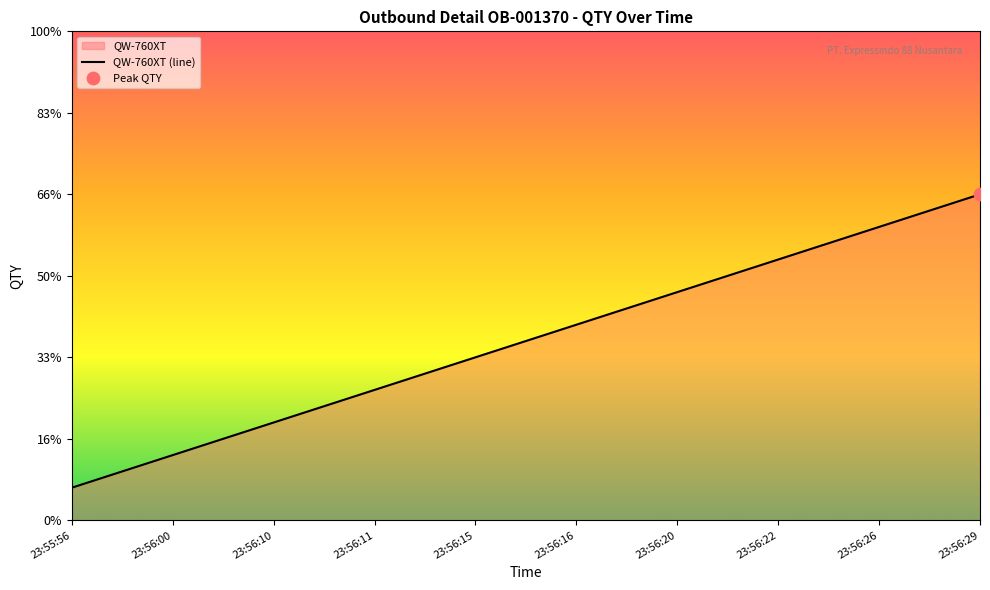

Approximately how many times larger is the value at 23:55:56 compared to 23:56:22?

0.1